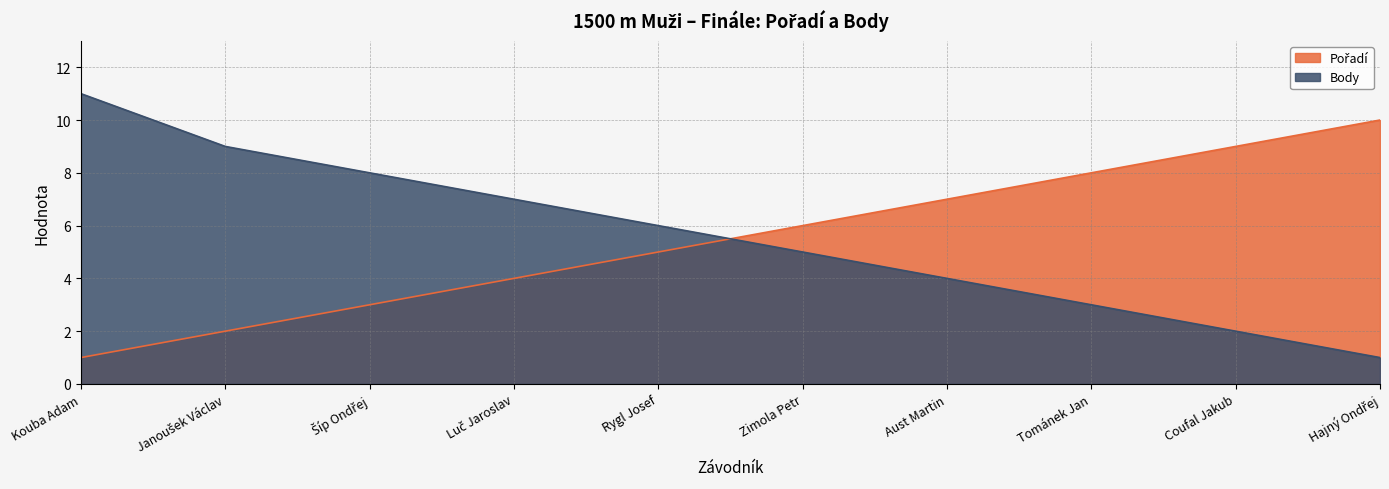

What is the total value across all series at Tománek Jan?

11